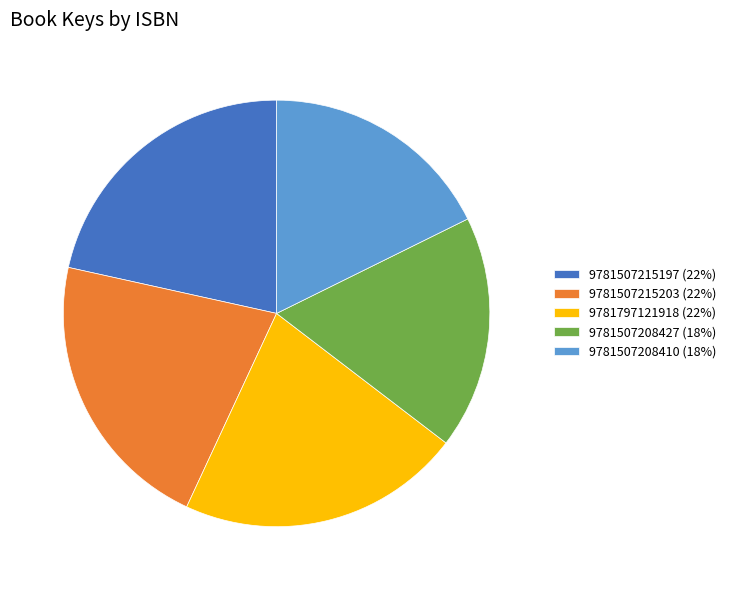

How many segments does this pie chart have?

5